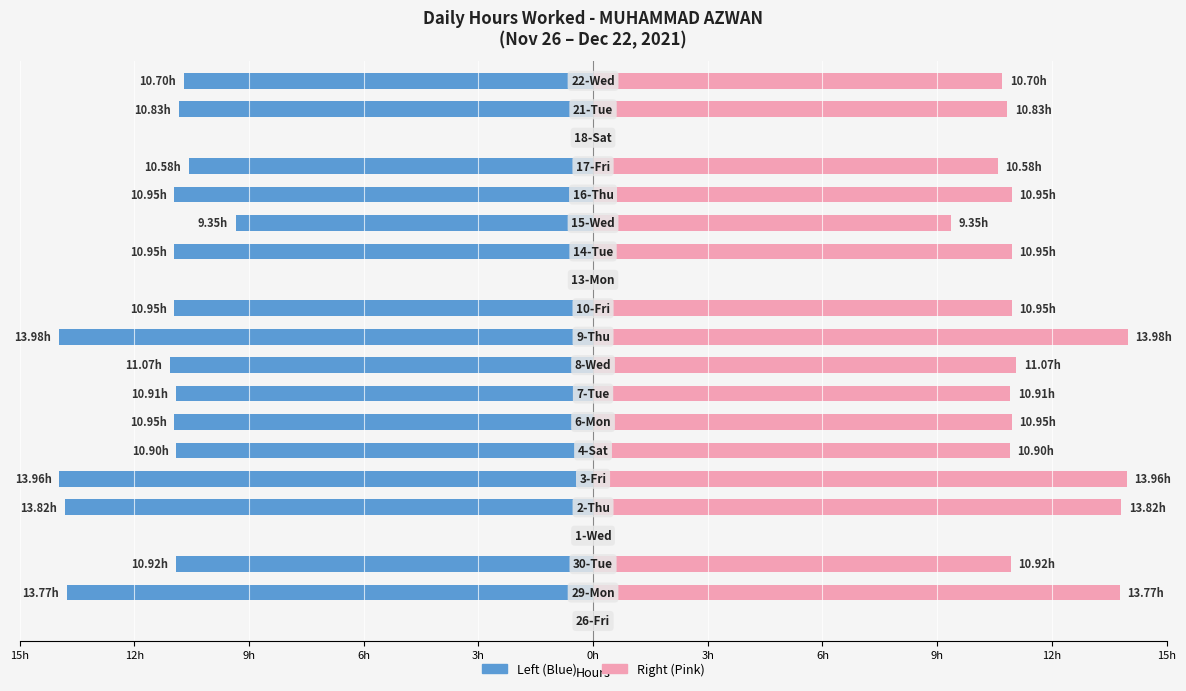

Are the bars horizontal?

Yes